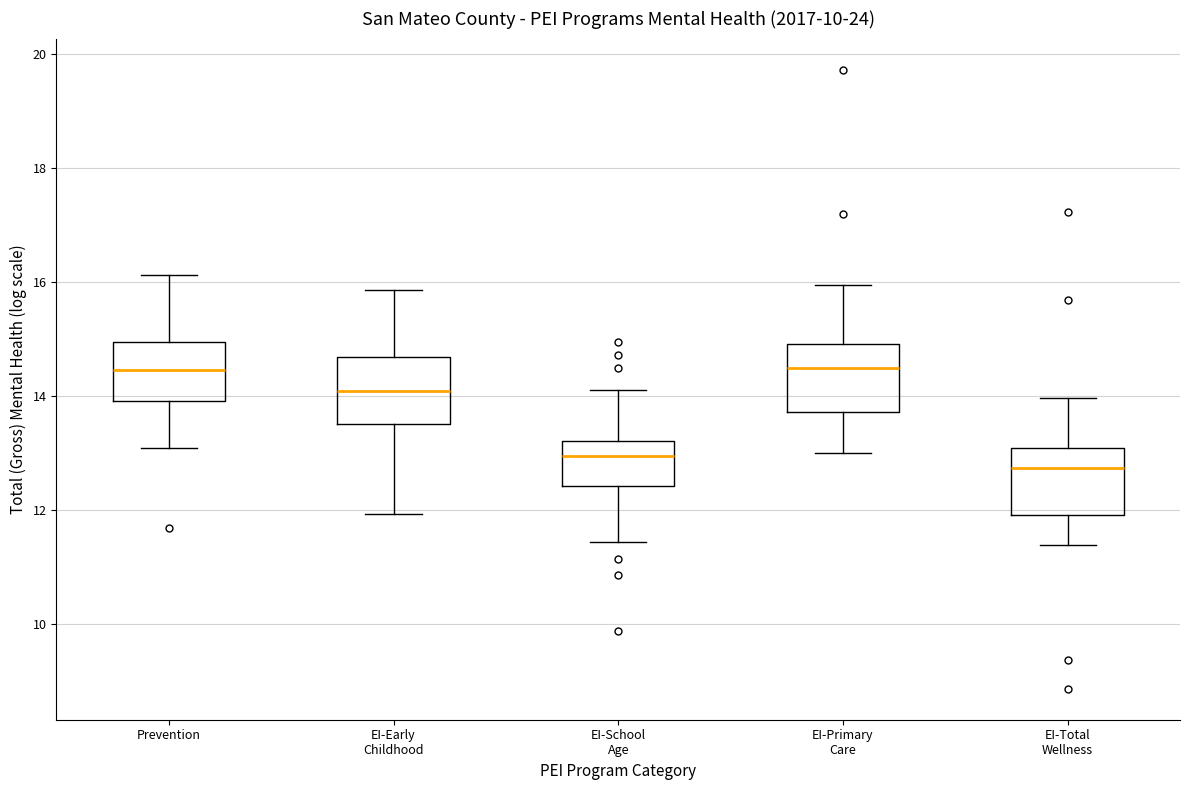

Where does the upper whisker of the box for EI-Total Wellness end on the y-axis? The values are not printed on the chart, so give them approximately, as read against the axis.

14.0